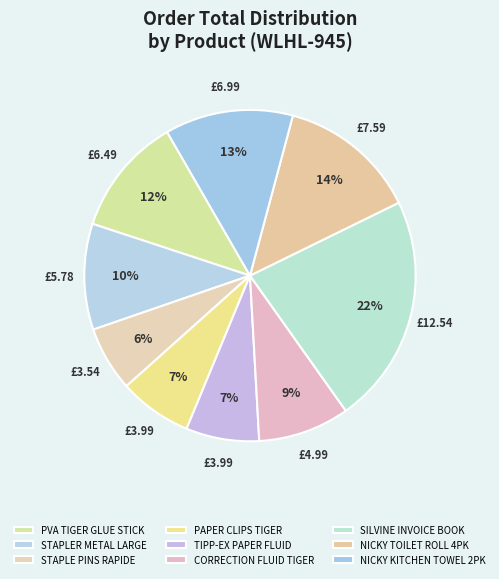

What is the largest slice in the pie chart?

SILVINE INVOICE BOOK